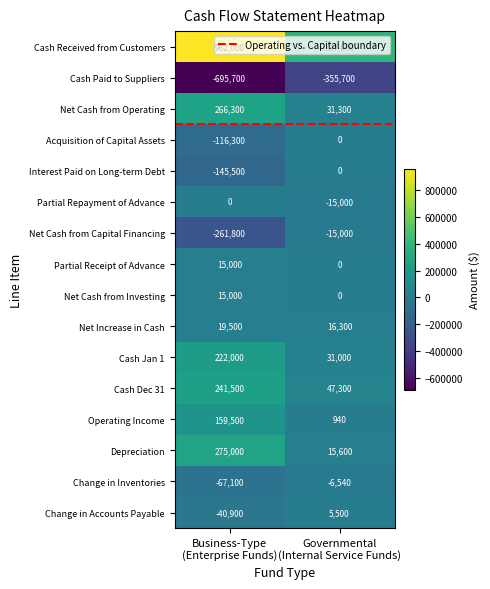

What is the greatest value displayed?

962000